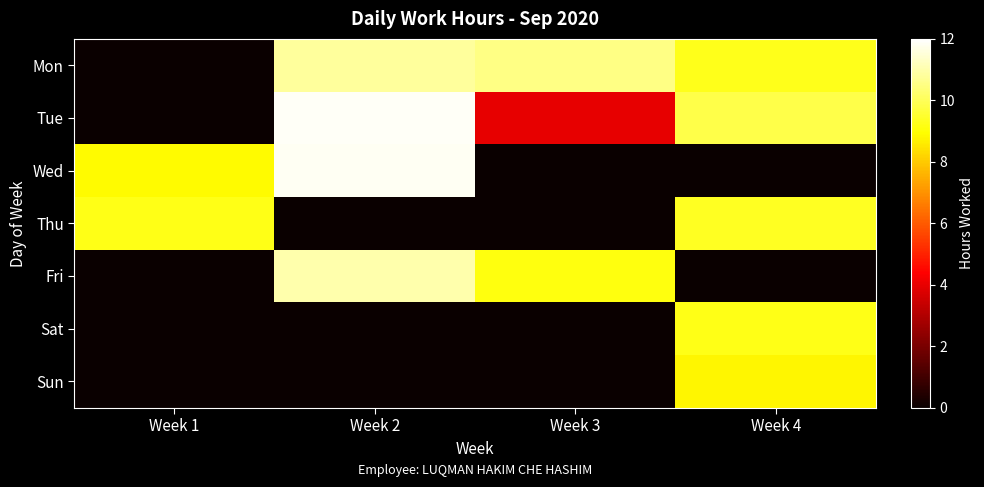

What is the total value across all series at Week 2?

45.5